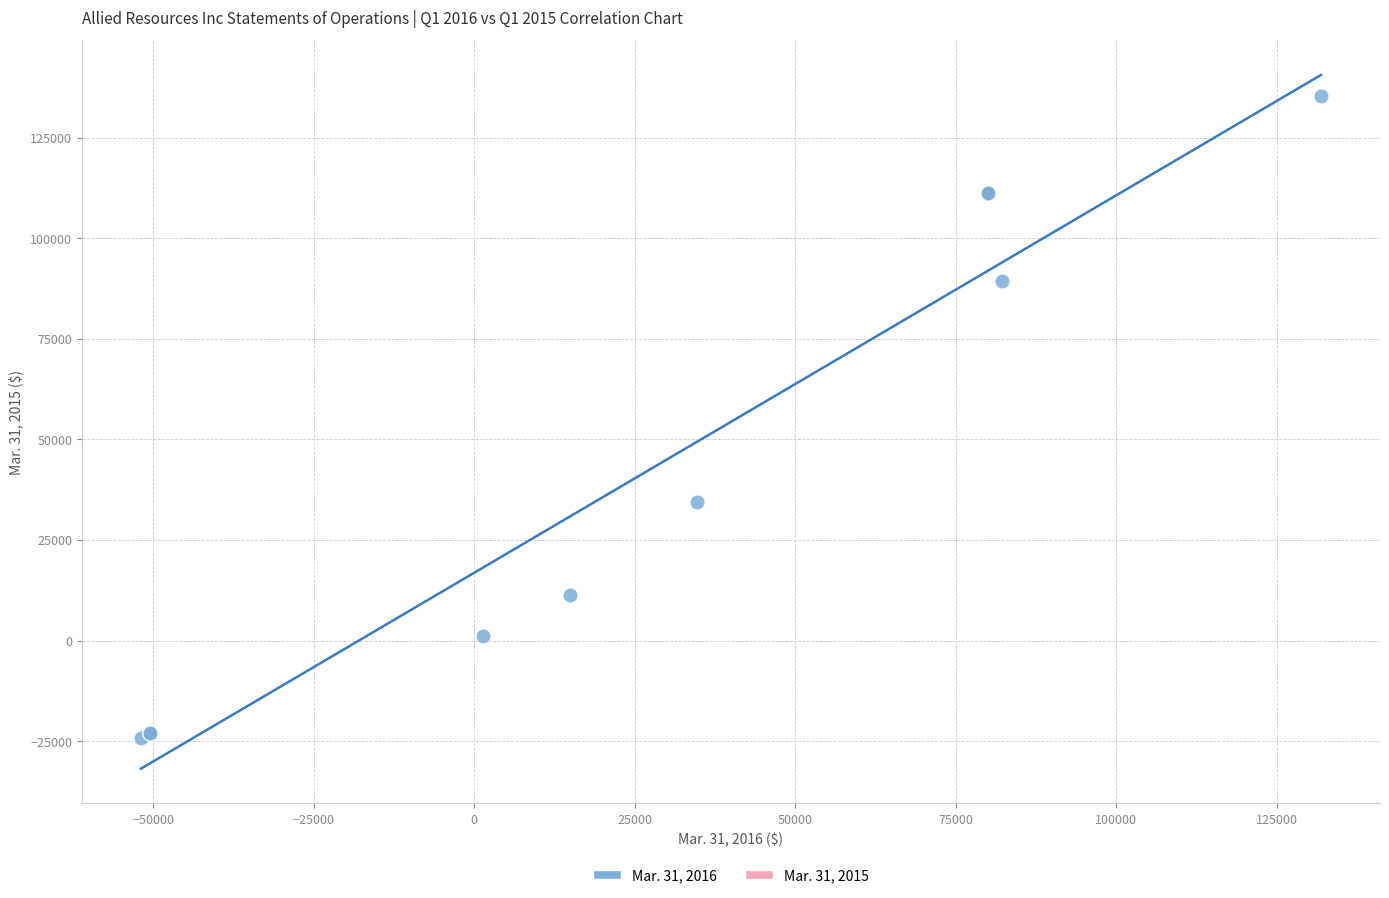

What Y value in the scatter plot is closest to 55550?

34542